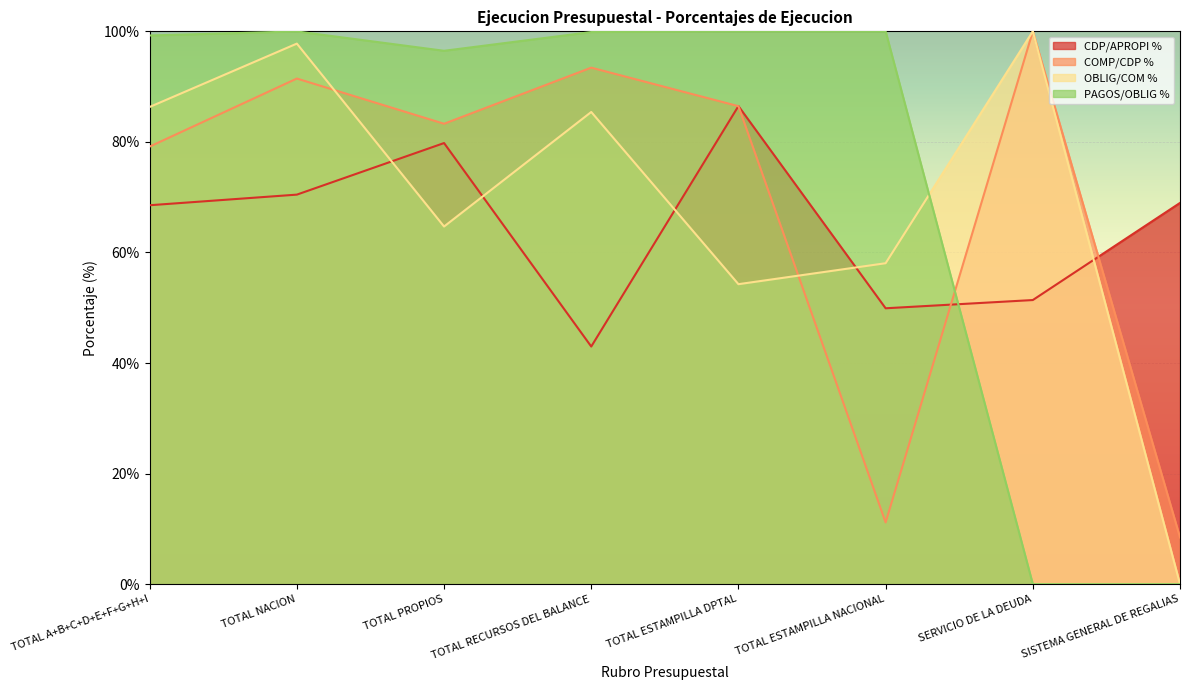

What is the difference between the second highest and minimum values in the OBLIG/COM % series?

97.8